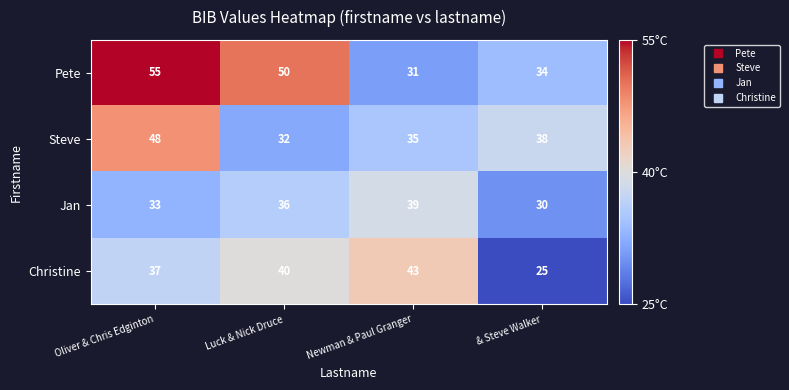

What is the difference between the highest and lowest values at & Steve Walker?

13